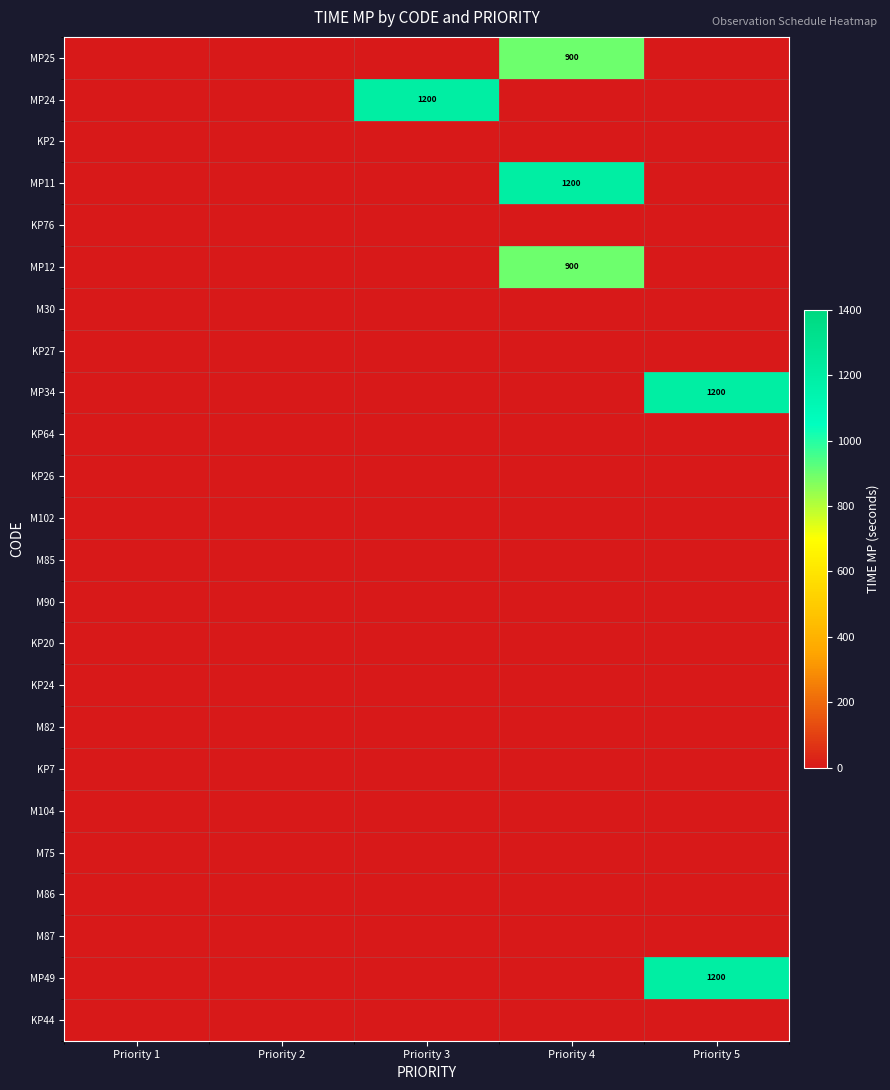

The value of MP25 at Priority 4 is 900. True or false?

True